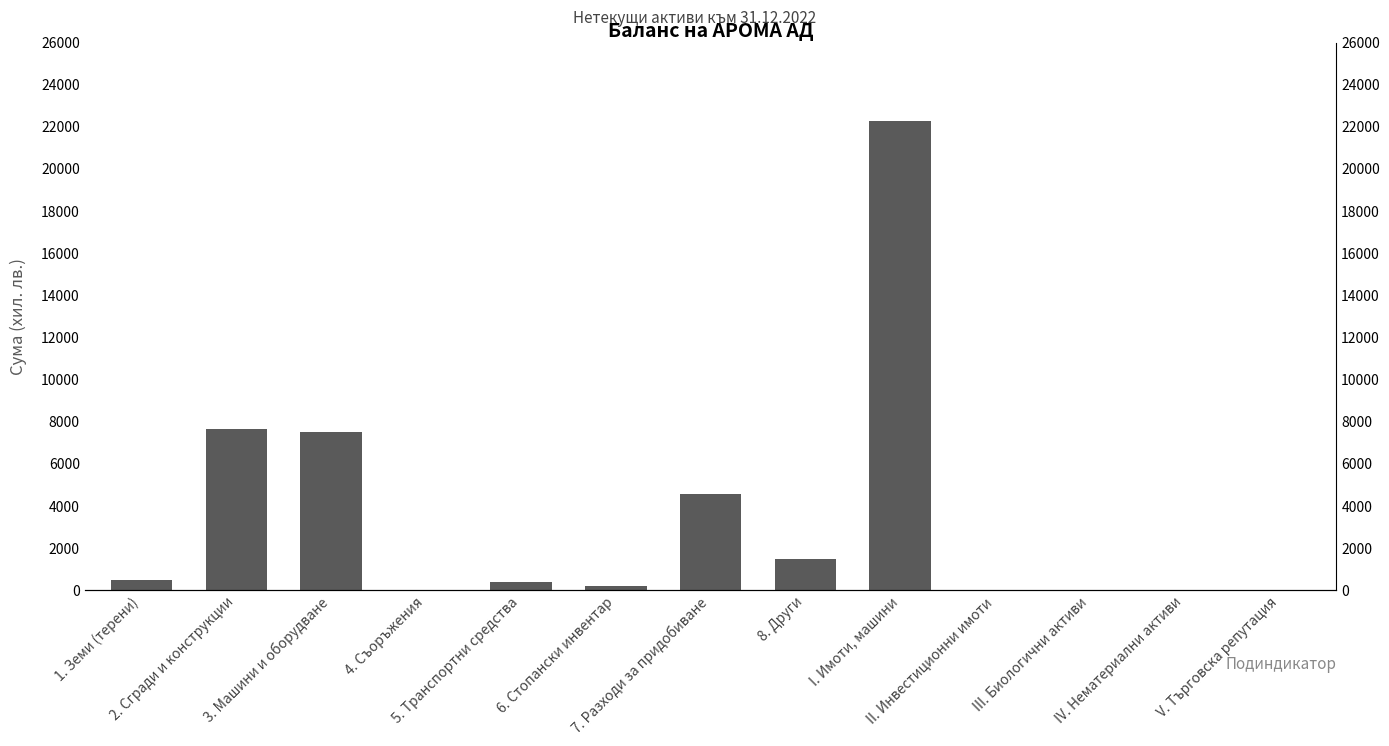

Between 4. Съоръжения and II. Инвестиционни имоти, which is larger?

4. Съоръжения